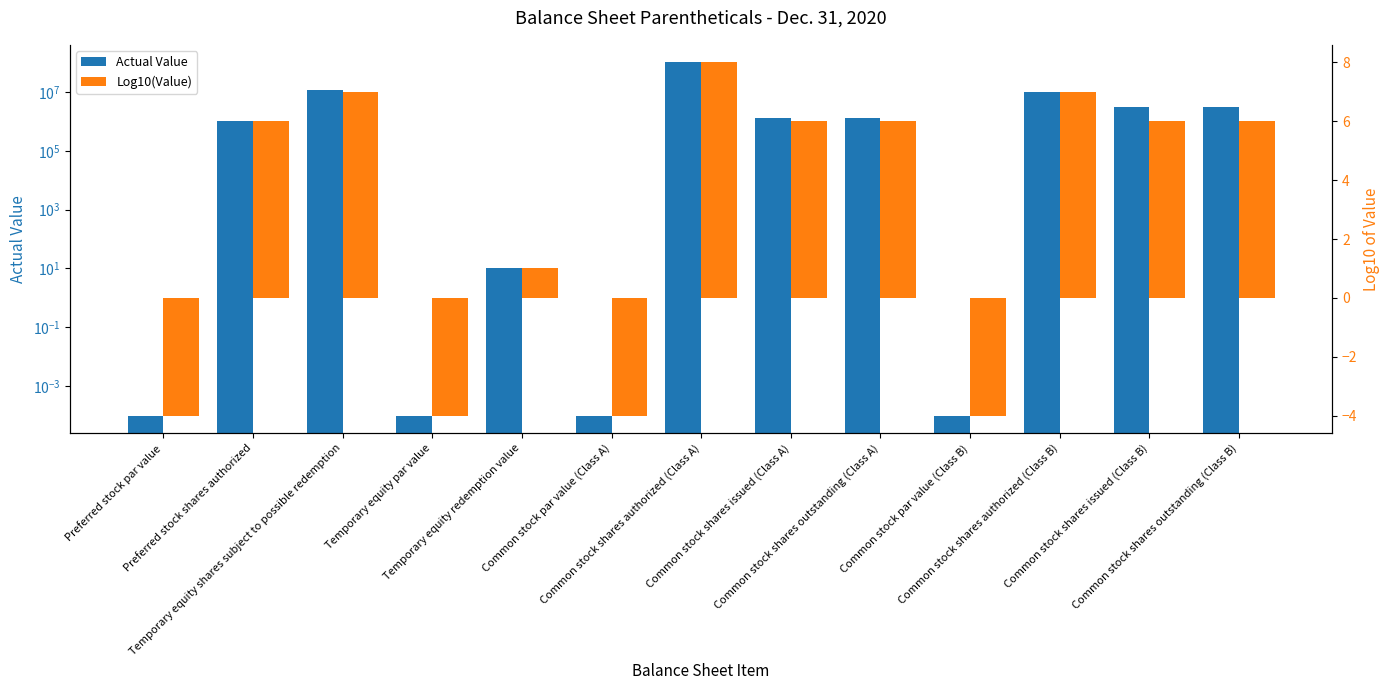

Reading left to right, transcribe all the data shown in this chart.

Actual Value: Preferred stock par value=0.0	Preferred stock shares authorized=1000000.0	Temporary equity shares subject to possible redemption=11226874.0	Temporary equity par value=0.0	Temporary equity redemption value=10.0	Common stock par value (Class A)=0.0	Common stock shares authorized (Class A)=100000000.0	Common stock shares issued (Class A)=1289626.0	Common stock shares outstanding (Class A)=1289626.0	Common stock par value (Class B)=0.0	Common stock shares authorized (Class B)=10000000.0	Common stock shares issued (Class B)=3018750.0	Common stock shares outstanding (Class B)=3018750.0
Log10(Value): Preferred stock par value=-4.0	Preferred stock shares authorized=6.0	Temporary equity shares subject to possible redemption=7.0	Temporary equity par value=-4.0	Temporary equity redemption value=1.0	Common stock par value (Class A)=-4.0	Common stock shares authorized (Class A)=8.0	Common stock shares issued (Class A)=6.0	Common stock shares outstanding (Class A)=6.0	Common stock par value (Class B)=-4.0	Common stock shares authorized (Class B)=7.0	Common stock shares issued (Class B)=6.0	Common stock shares outstanding (Class B)=6.0